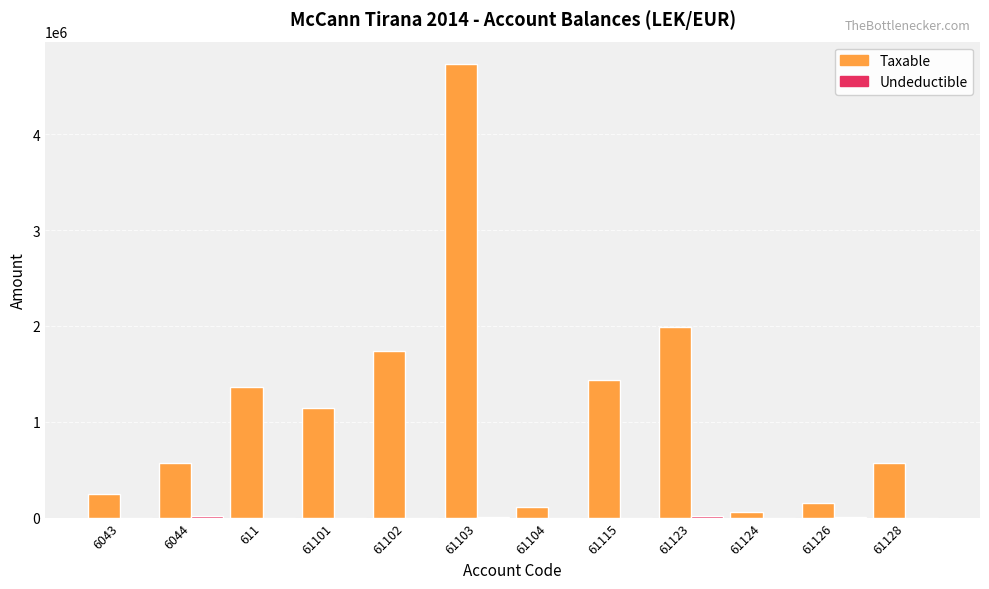

What is the sum of all Taxable values?

14125713.8